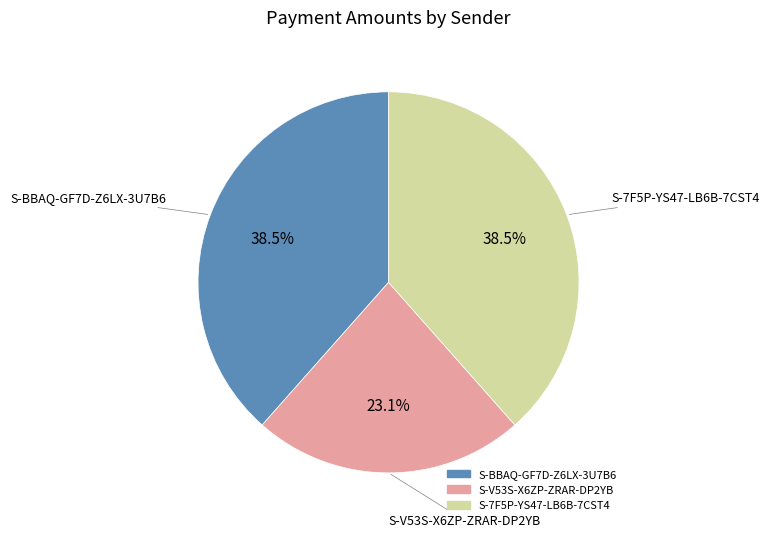

Combined, what portion of the pie is S-BBAQ-GF7D-Z6LX-3U7B6 and S-7F5P-YS47-LB6B-7CST4?

76.9%